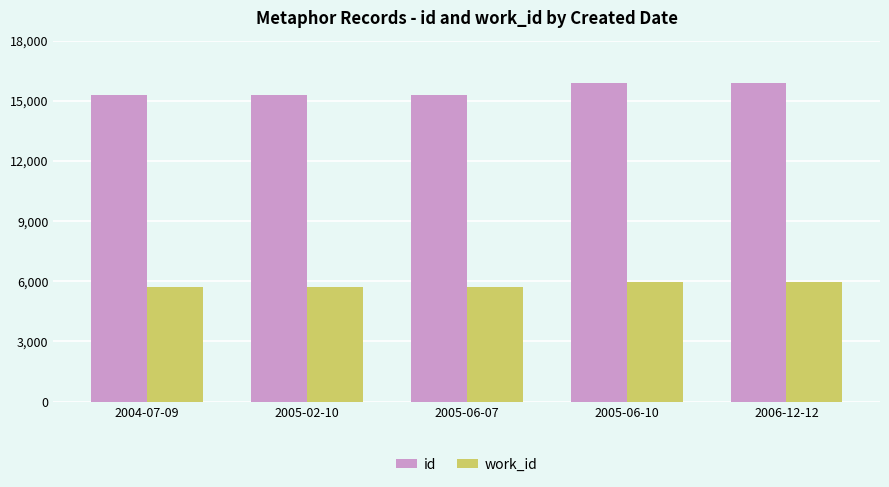

What position from the right is 2004-07-09?

5